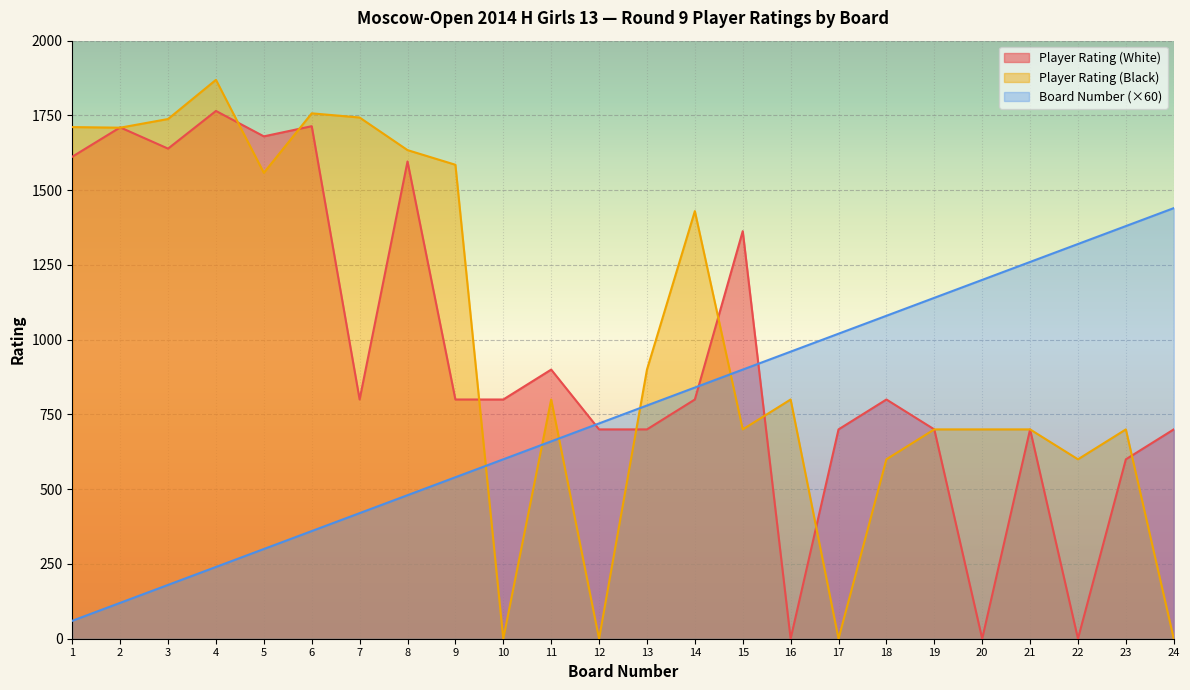

Reading right to left, what are all the values shown in this chart?

Player Rating (White): 700	600	0	700	0	700	800	700	0	1363	800	700	700	900	800	800	1596	800	1714	1680	1765	1639	1710	1612
Player Rating (Black): 0	700	600	700	700	700	600	0	800	700	1430	900	0	800	0	1585	1634	1743	1757	1558	1869	1738	1709	1711
Board Number: 1440	1380	1320	1260	1200	1140	1080	1020	960	900	840	780	720	660	600	540	480	420	360	300	240	180	120	60